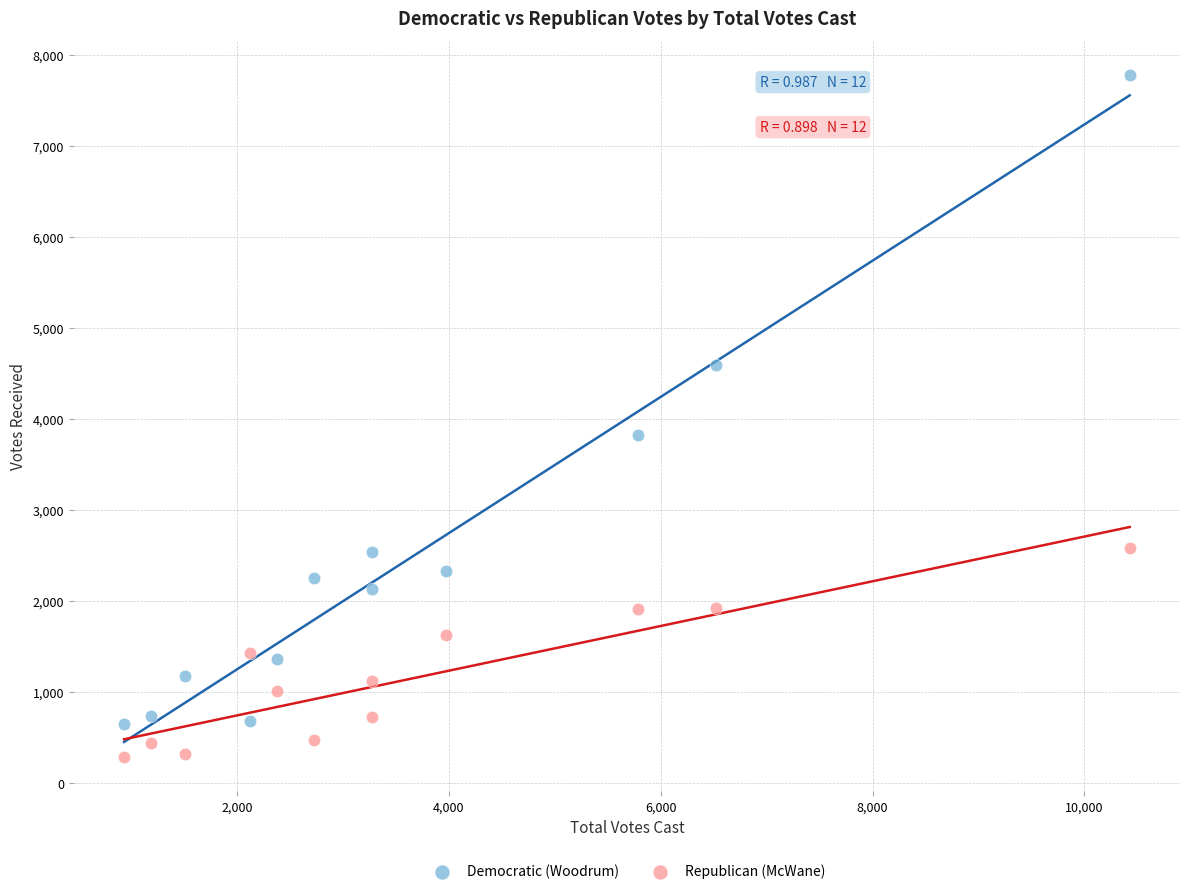

Across all data points, what is the range of Y values (max minus min)?

7490